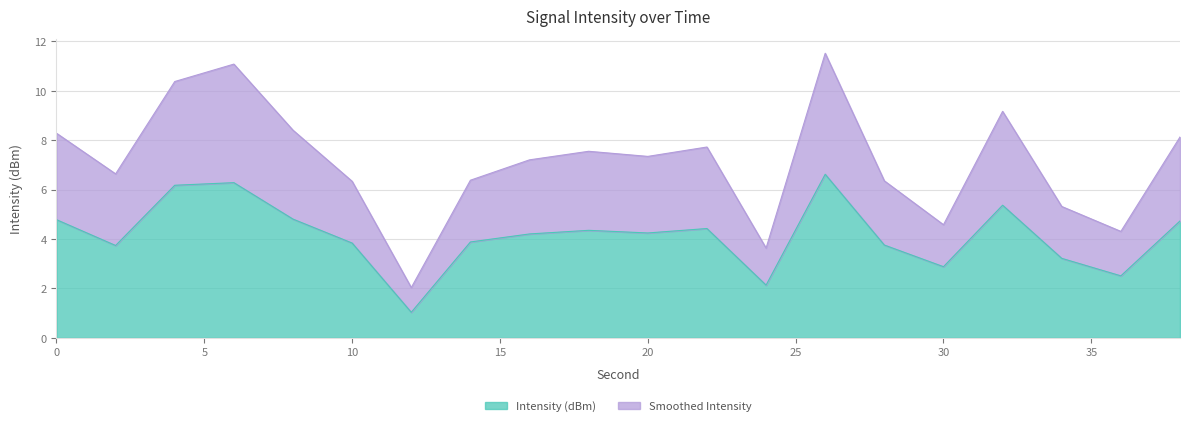

At which category is the sum across all series the highest?

26